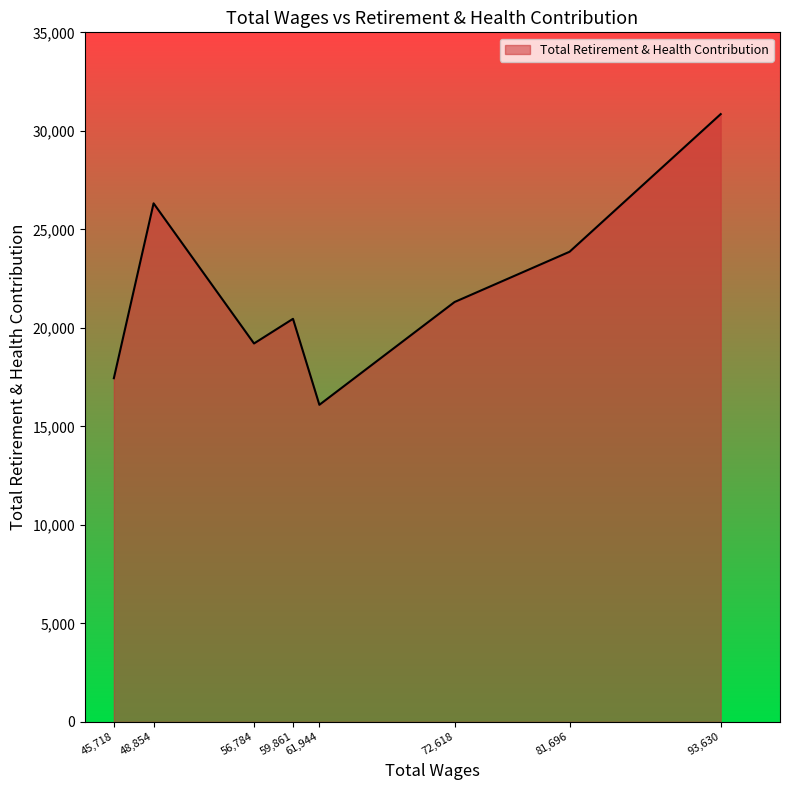

Where is the first local minimum?

56,784